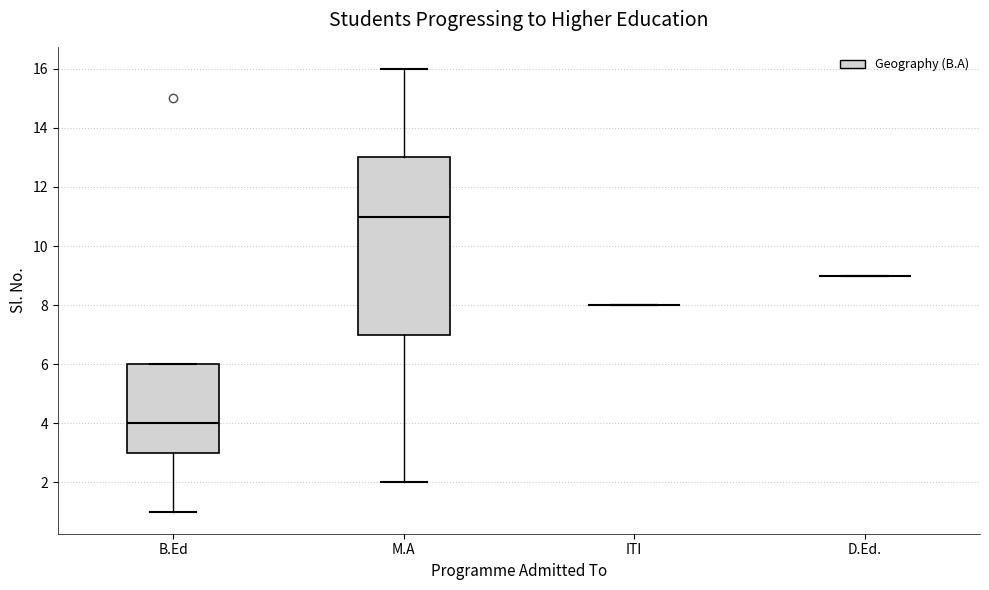

Which box is the tallest, from its lower edge to its upper edge?

M.A